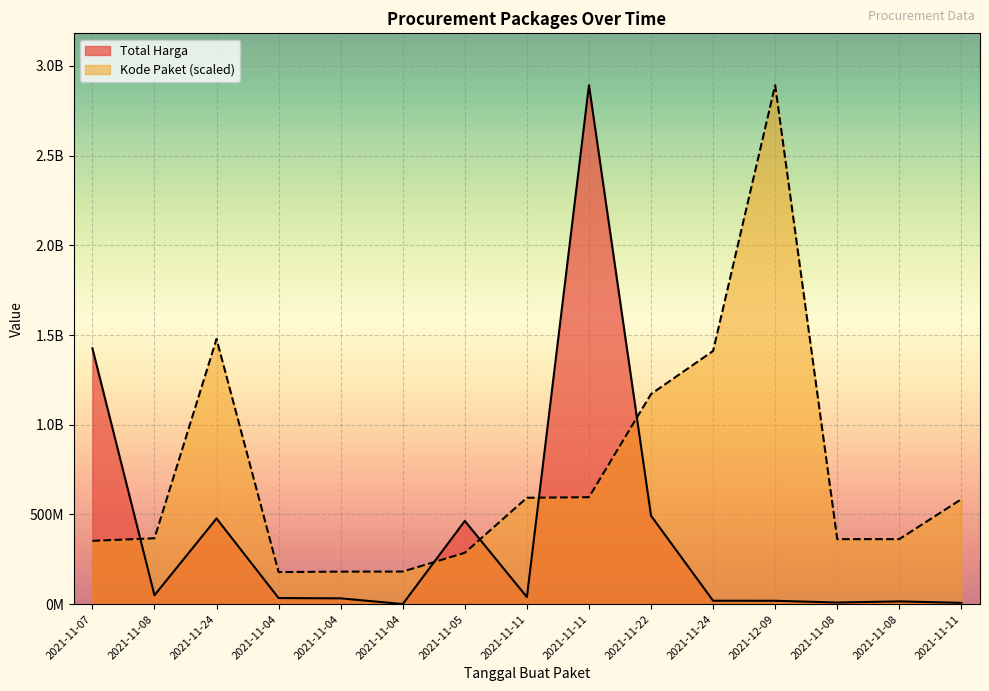

Read the Kode Paket value at 2021-11-11.

593019677.6